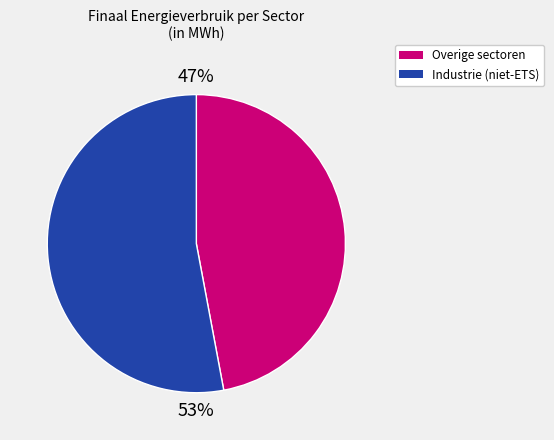

Is there any slice that represents more than half of the pie?

Yes